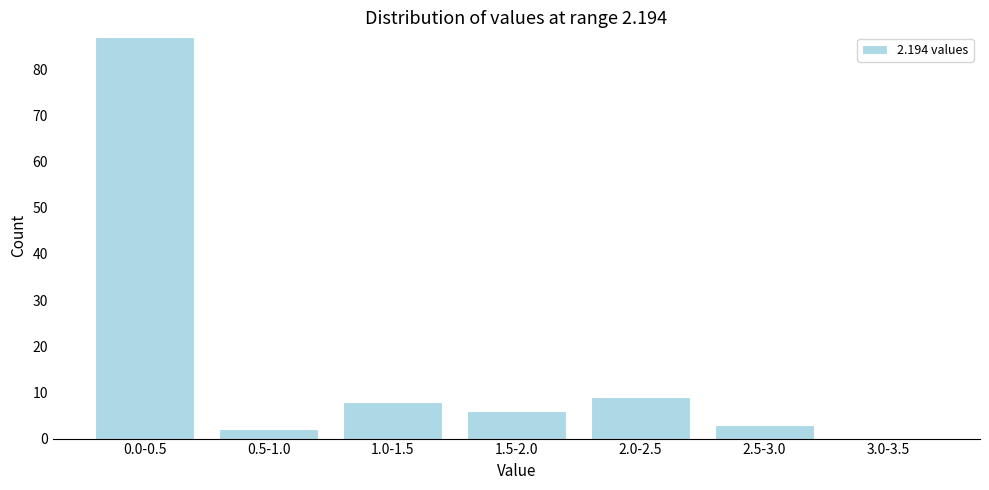

Reading left to right, extract all data points from this chart.

0.0-0.5=87	0.5-1.0=2	1.0-1.5=8	1.5-2.0=6	2.0-2.5=9	2.5-3.0=3	3.0-3.5=0